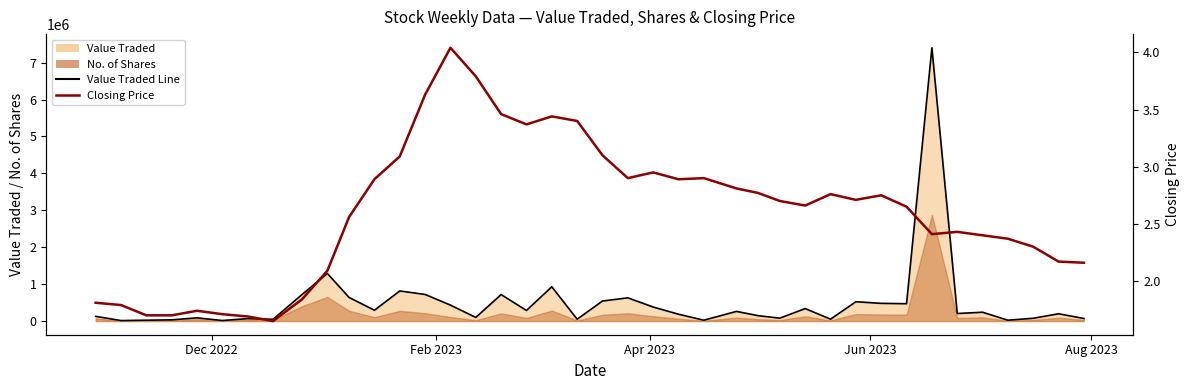

True or false: Closing Price and Value Traded Line cross at least once.

False